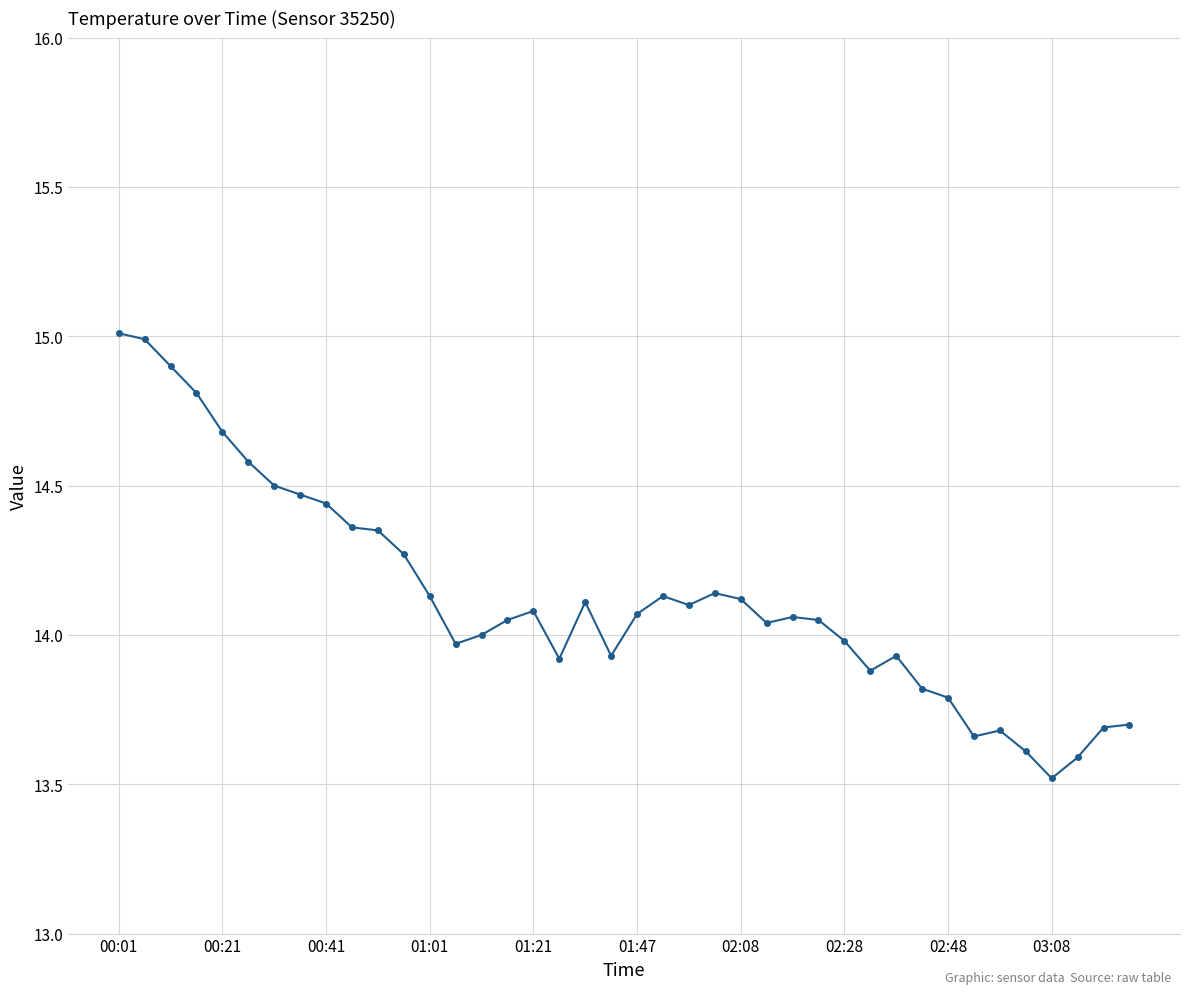

What is the difference between the second highest and minimum values?

1.5